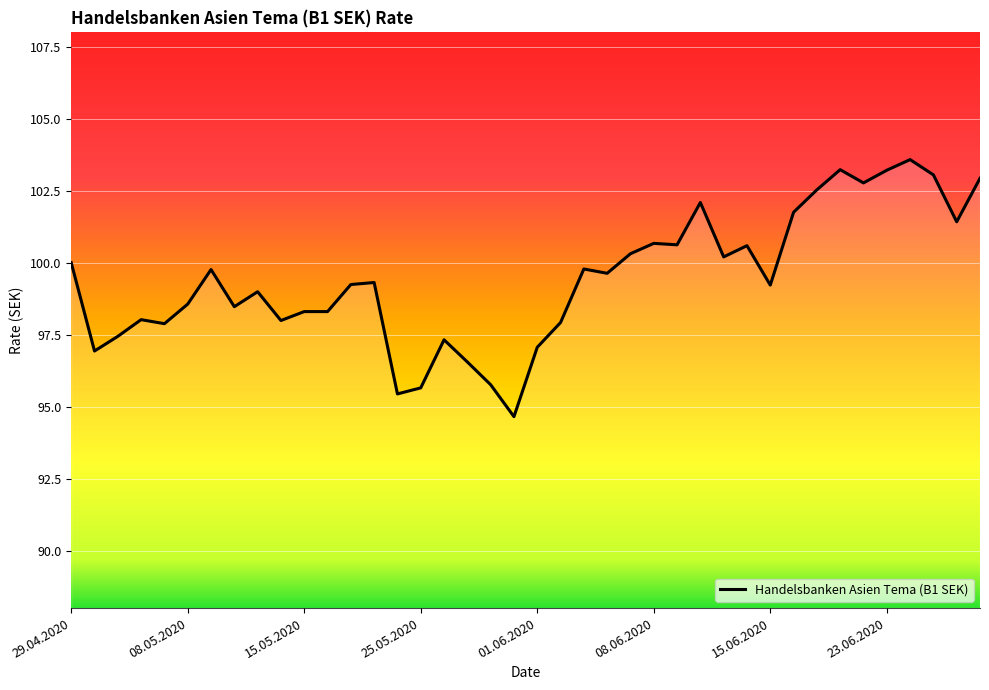

What is the greatest value displayed?

103.6